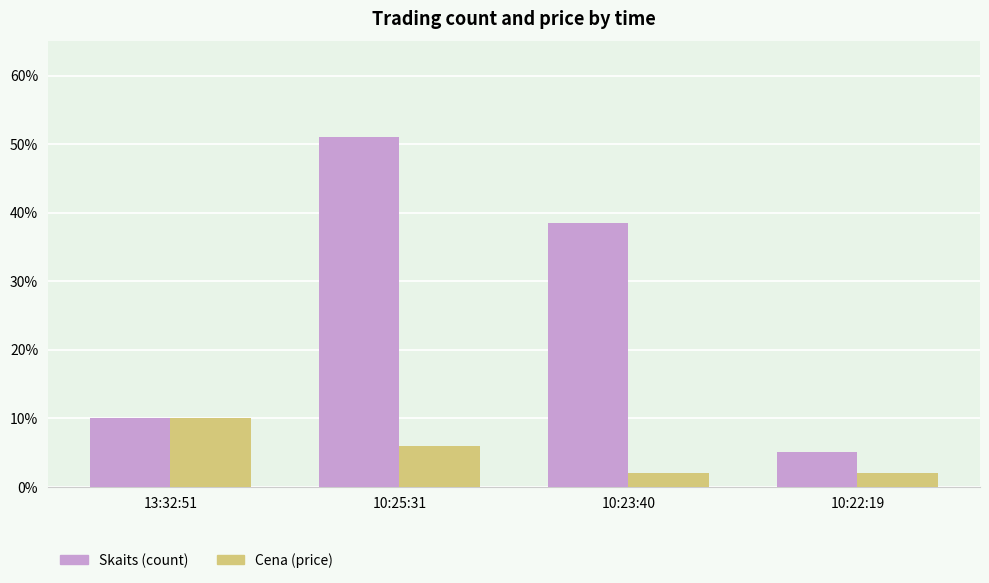

List the series in order of their peak value, lowest first.

Cena (price), Skaits (count)